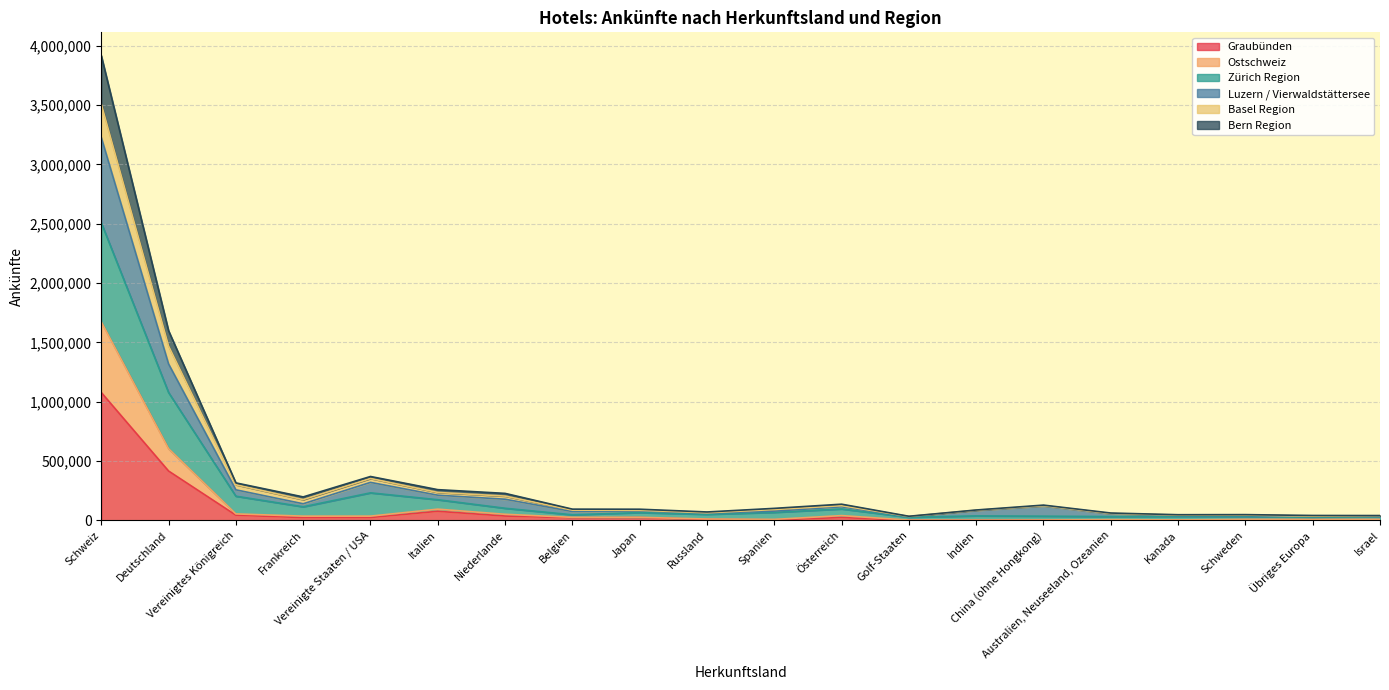

What is the label of the 14th point from the right?

Niederlande